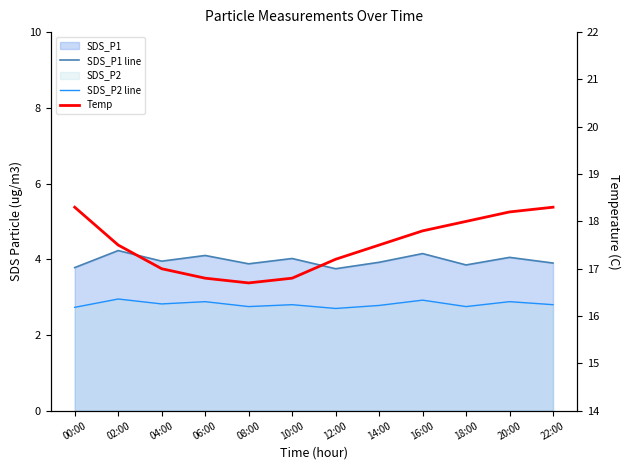

In Temp, how many points are lower than both neighbors (excluding endpoints)?

1